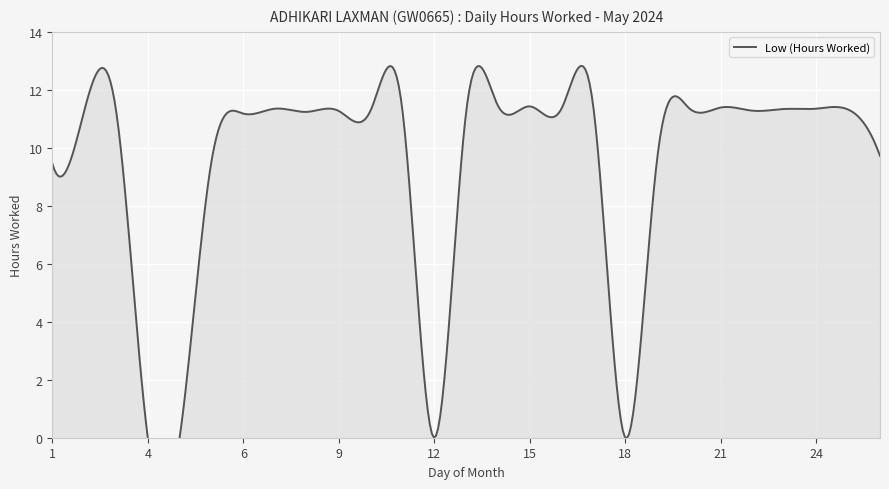

How many values exceed 11?

19